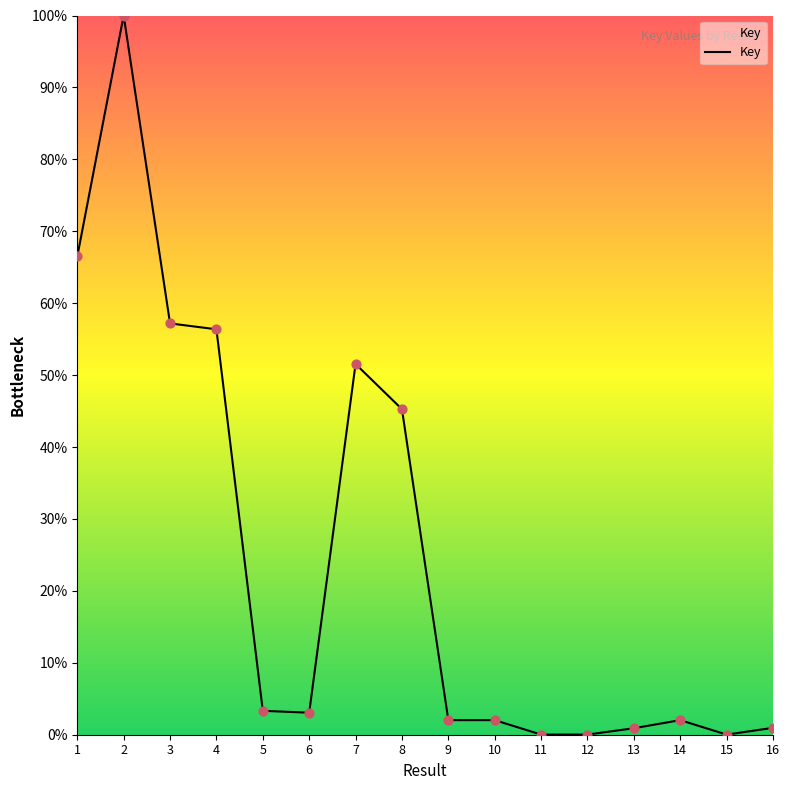

What is the change in value from 5 to 8?

+41.9